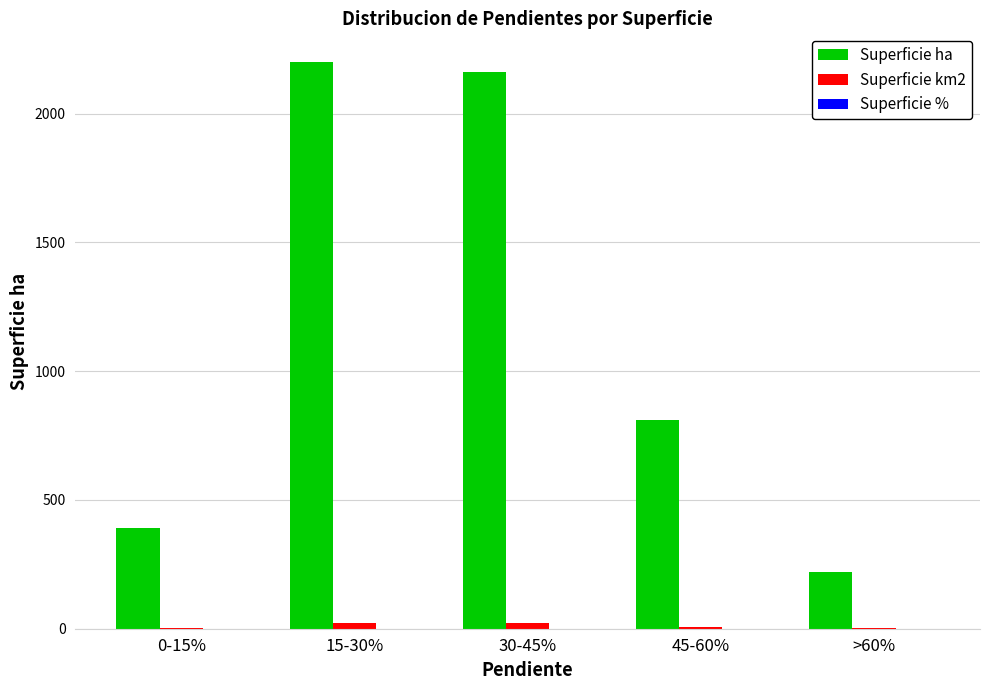

The value of Superficie ha at 15-30% is 3222.9. True or false?

False